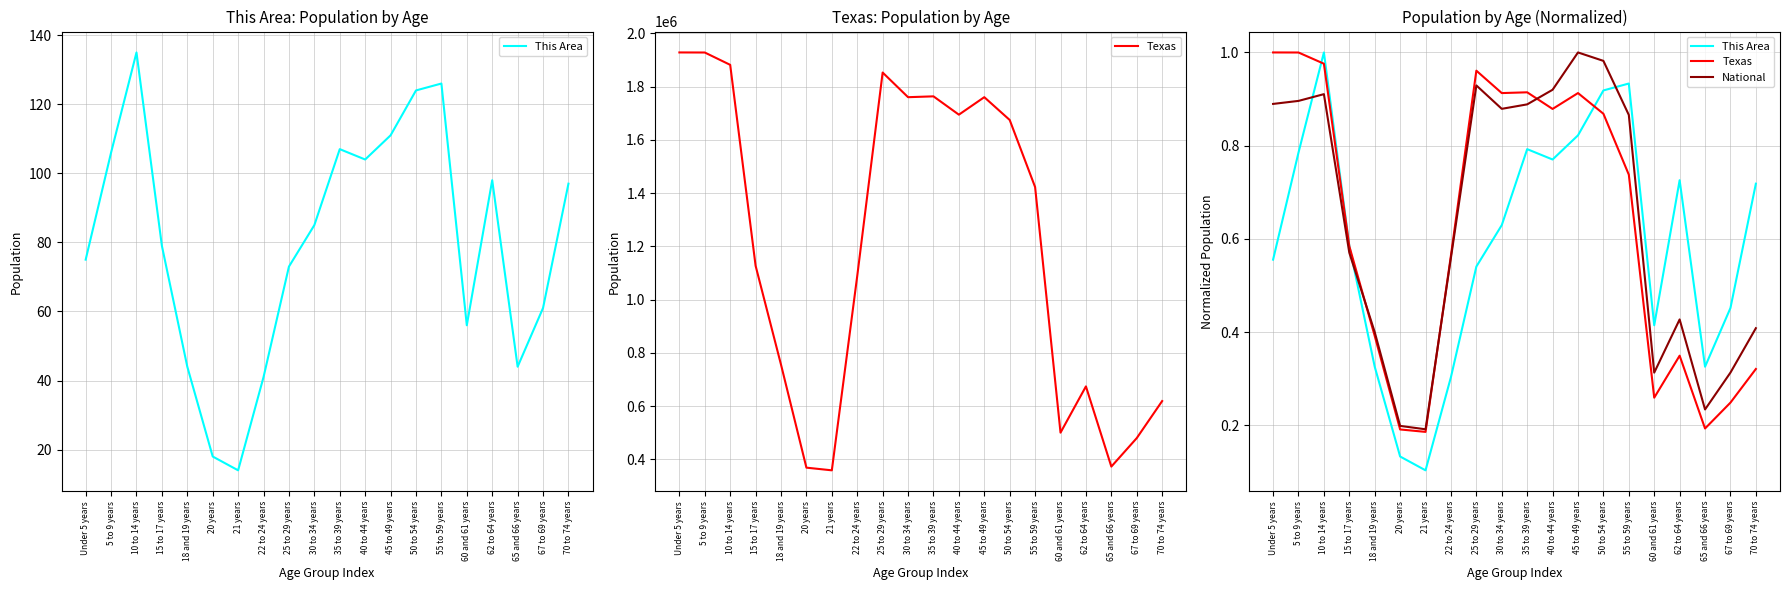

What is the difference between the second highest and second lowest values in the National series?

0.8